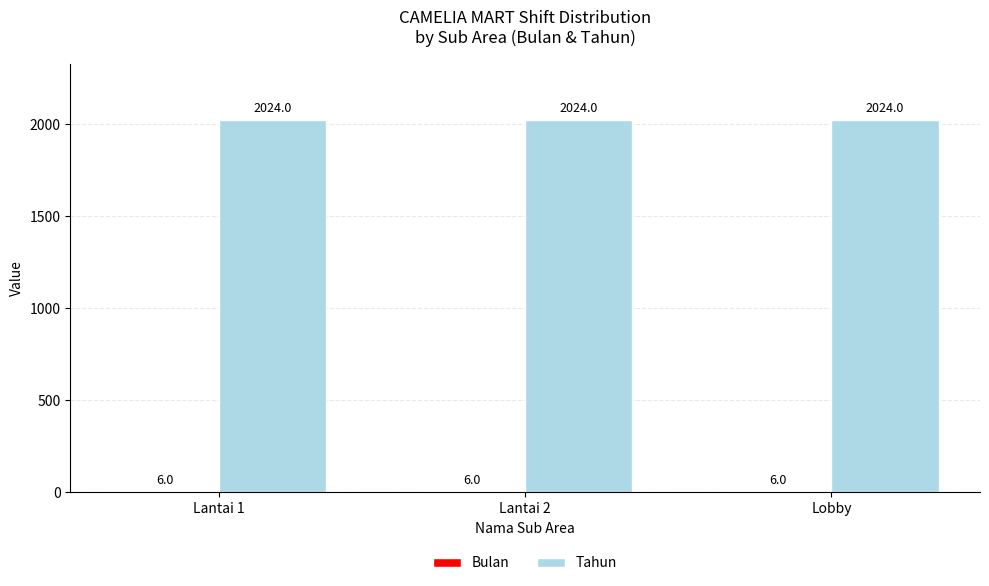

Which series has the largest total across all categories?

Tahun